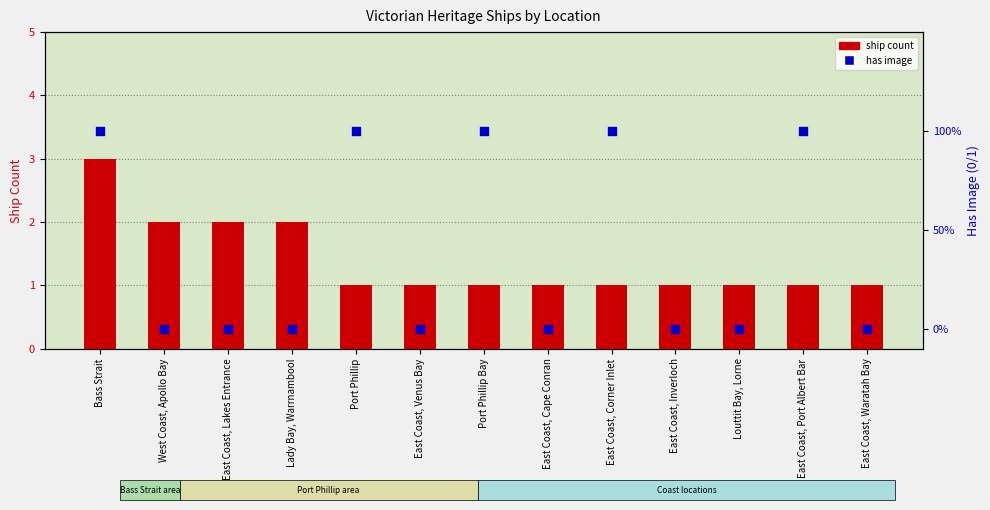

At which category is the sum across all series the highest?

Bass Strait